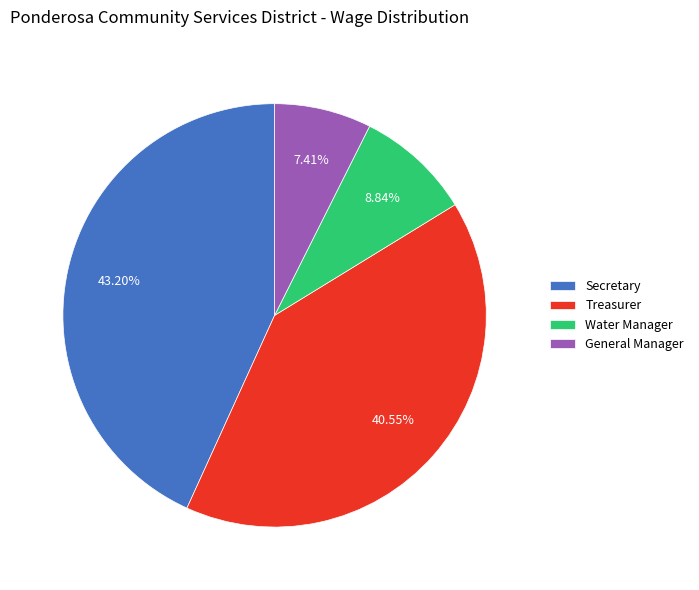

Count the number of slices in the pie.

4